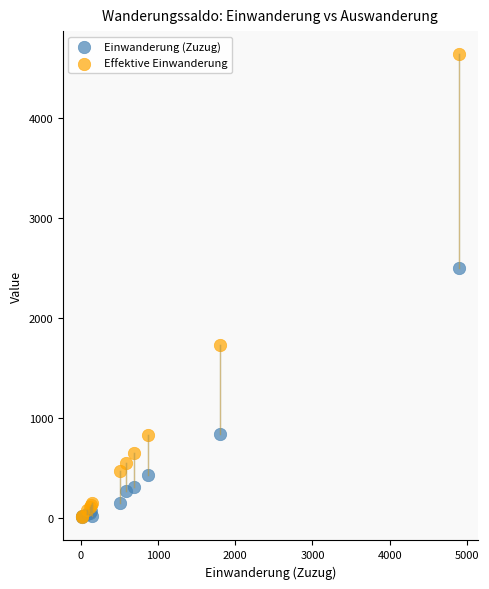

In the Effektive Einwanderung series, what Y value is closest to 2328?

1735